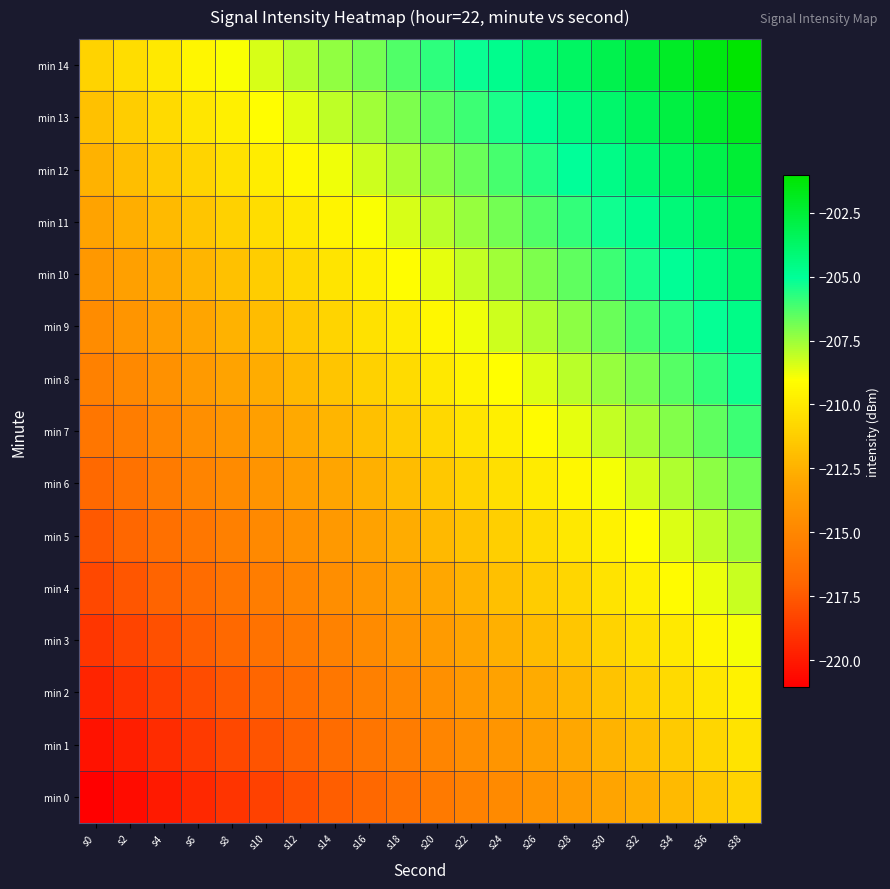

How many data points does each series have?

20